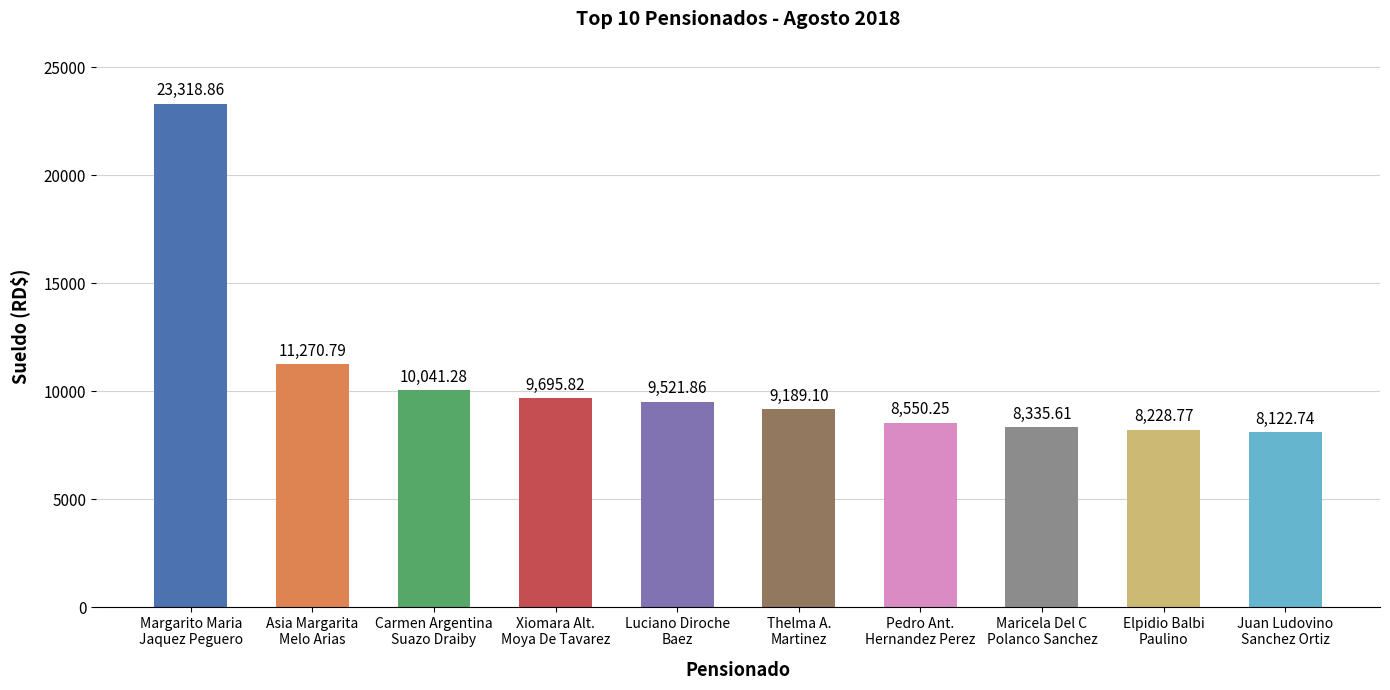

List the labels in order of value, largest first.

Margarito Maria
Jaquez Peguero, Asia Margarita
Melo Arias, Carmen Argentina
Suazo Draiby, Xiomara Alt.
Moya De Tavarez, Luciano Diroche
Baez, Thelma A.
Martinez, Pedro Ant.
Hernandez Perez, Maricela Del C
Polanco Sanchez, Elpidio Balbi
Paulino, Juan Ludovino
Sanchez Ortiz